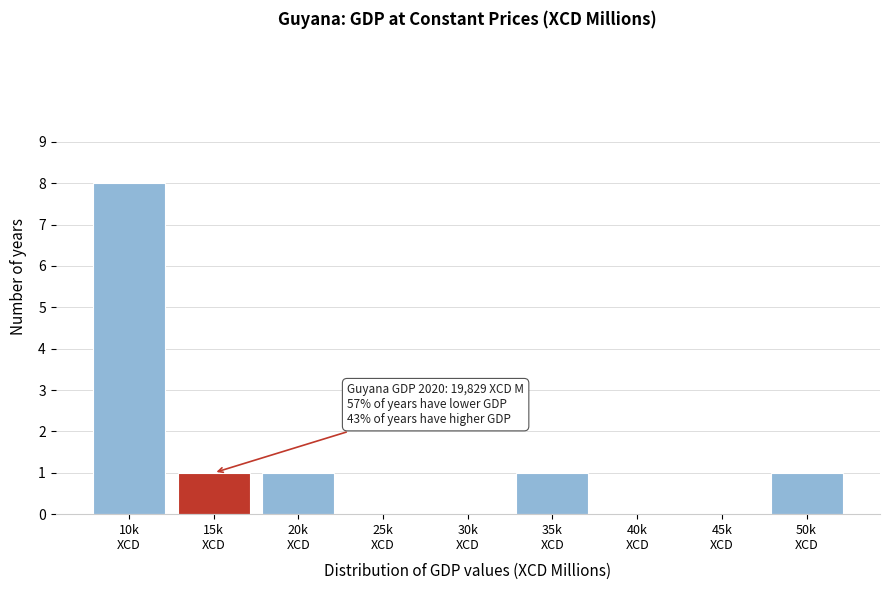

What is the sum of all values?

12